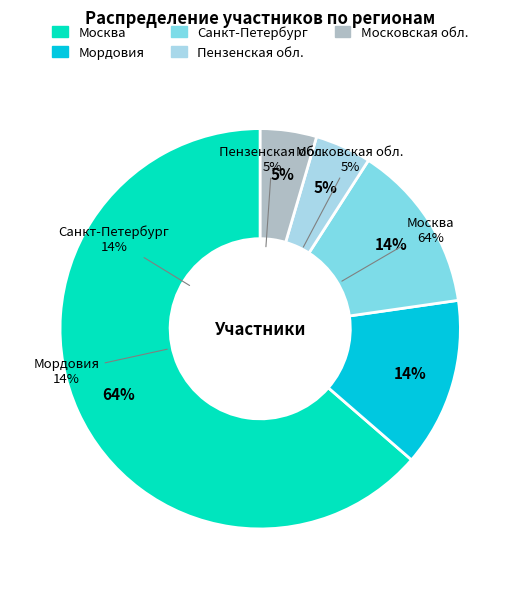

How many slices are in this pie chart?

5